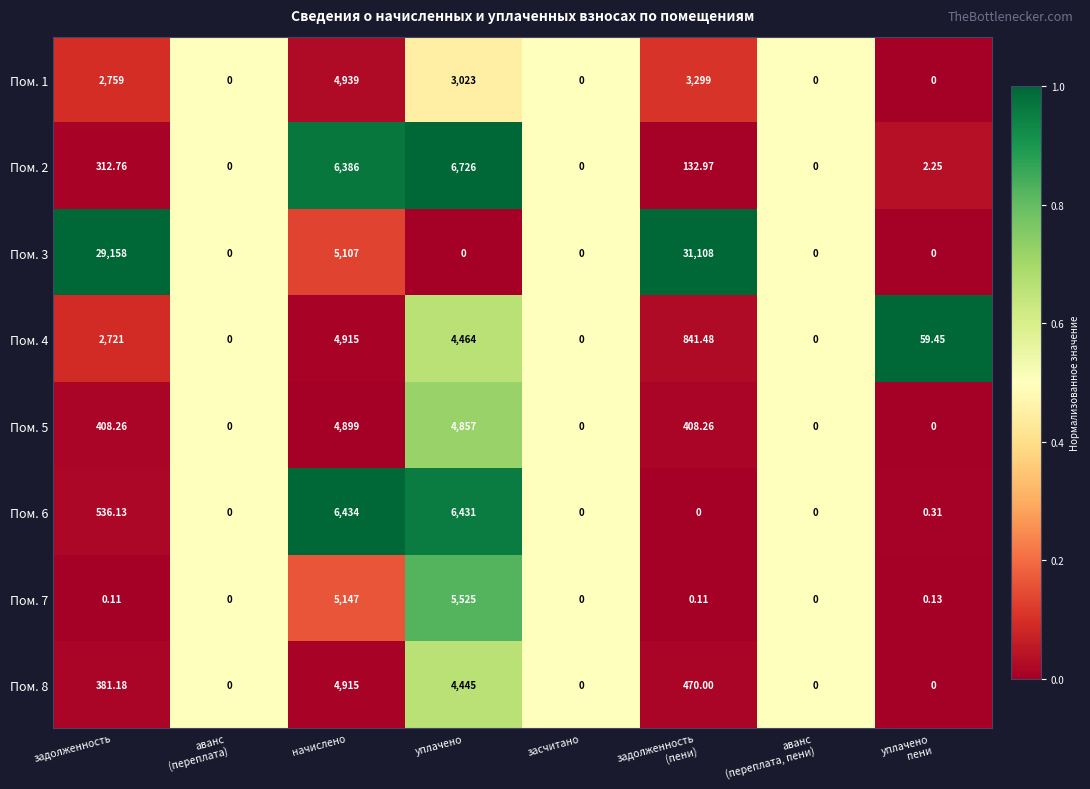

Which category has the highest value in the Пом. 4 series?

начислено